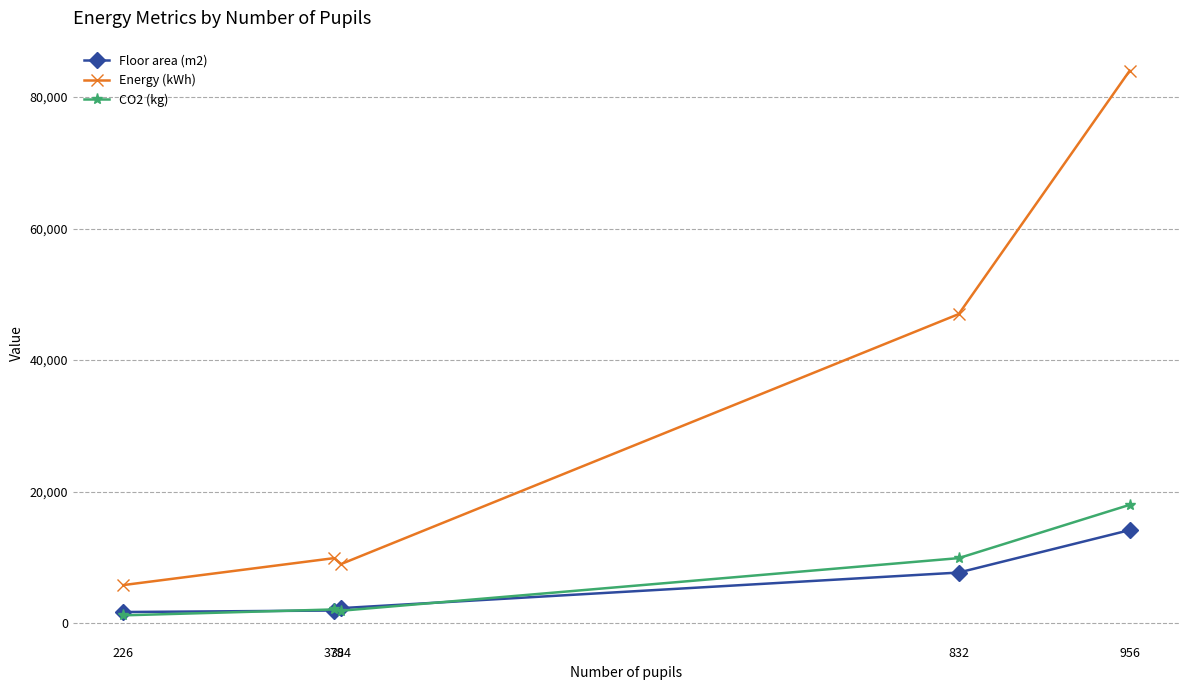

Which series has the largest range (max minus min)?

Energy (kWh)